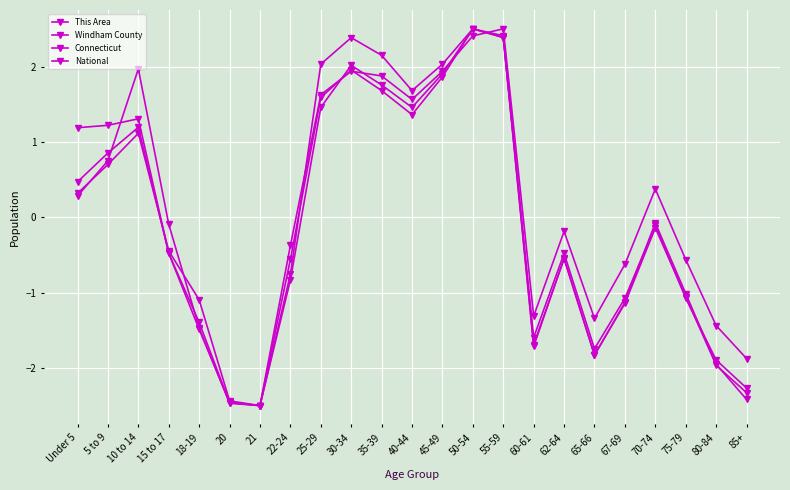

What is the maximum value shown in the chart?

2.5